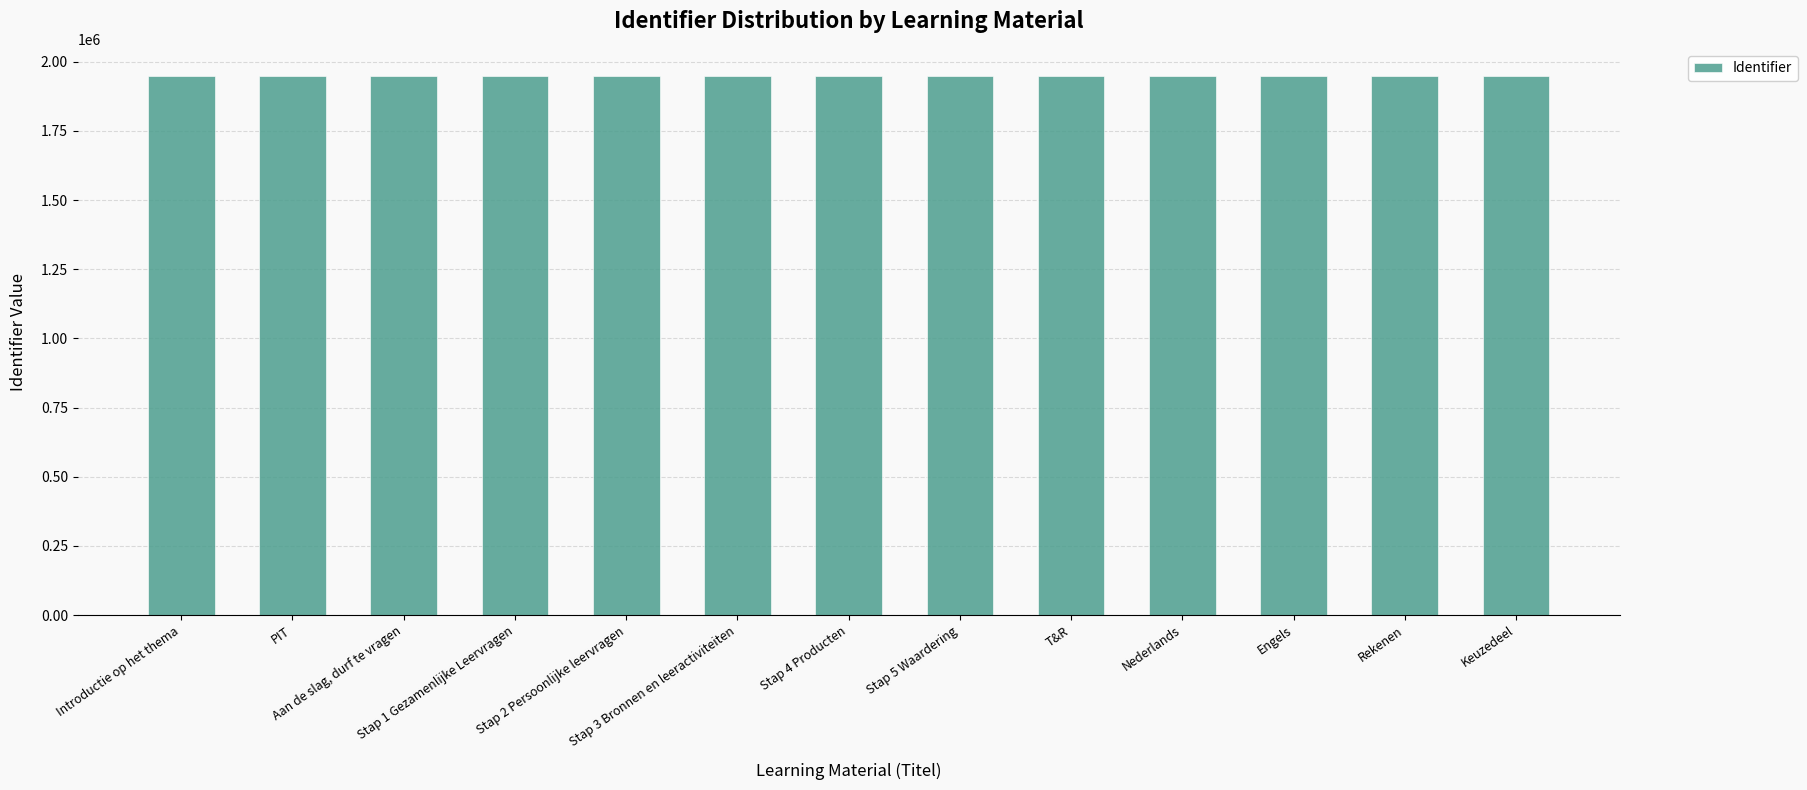

List the labels in order of value, largest first.

Keuzedeel, Rekenen, Engels, Nederlands, T&R, Stap 5 Waardering, Stap 4 Producten, Stap 3 Bronnen en leeractiviteiten, Stap 2 Persoonlijke leervragen, Stap 1 Gezamenlijke Leervragen, Aan de slag, durf te vragen, PIT, Introductie op het thema